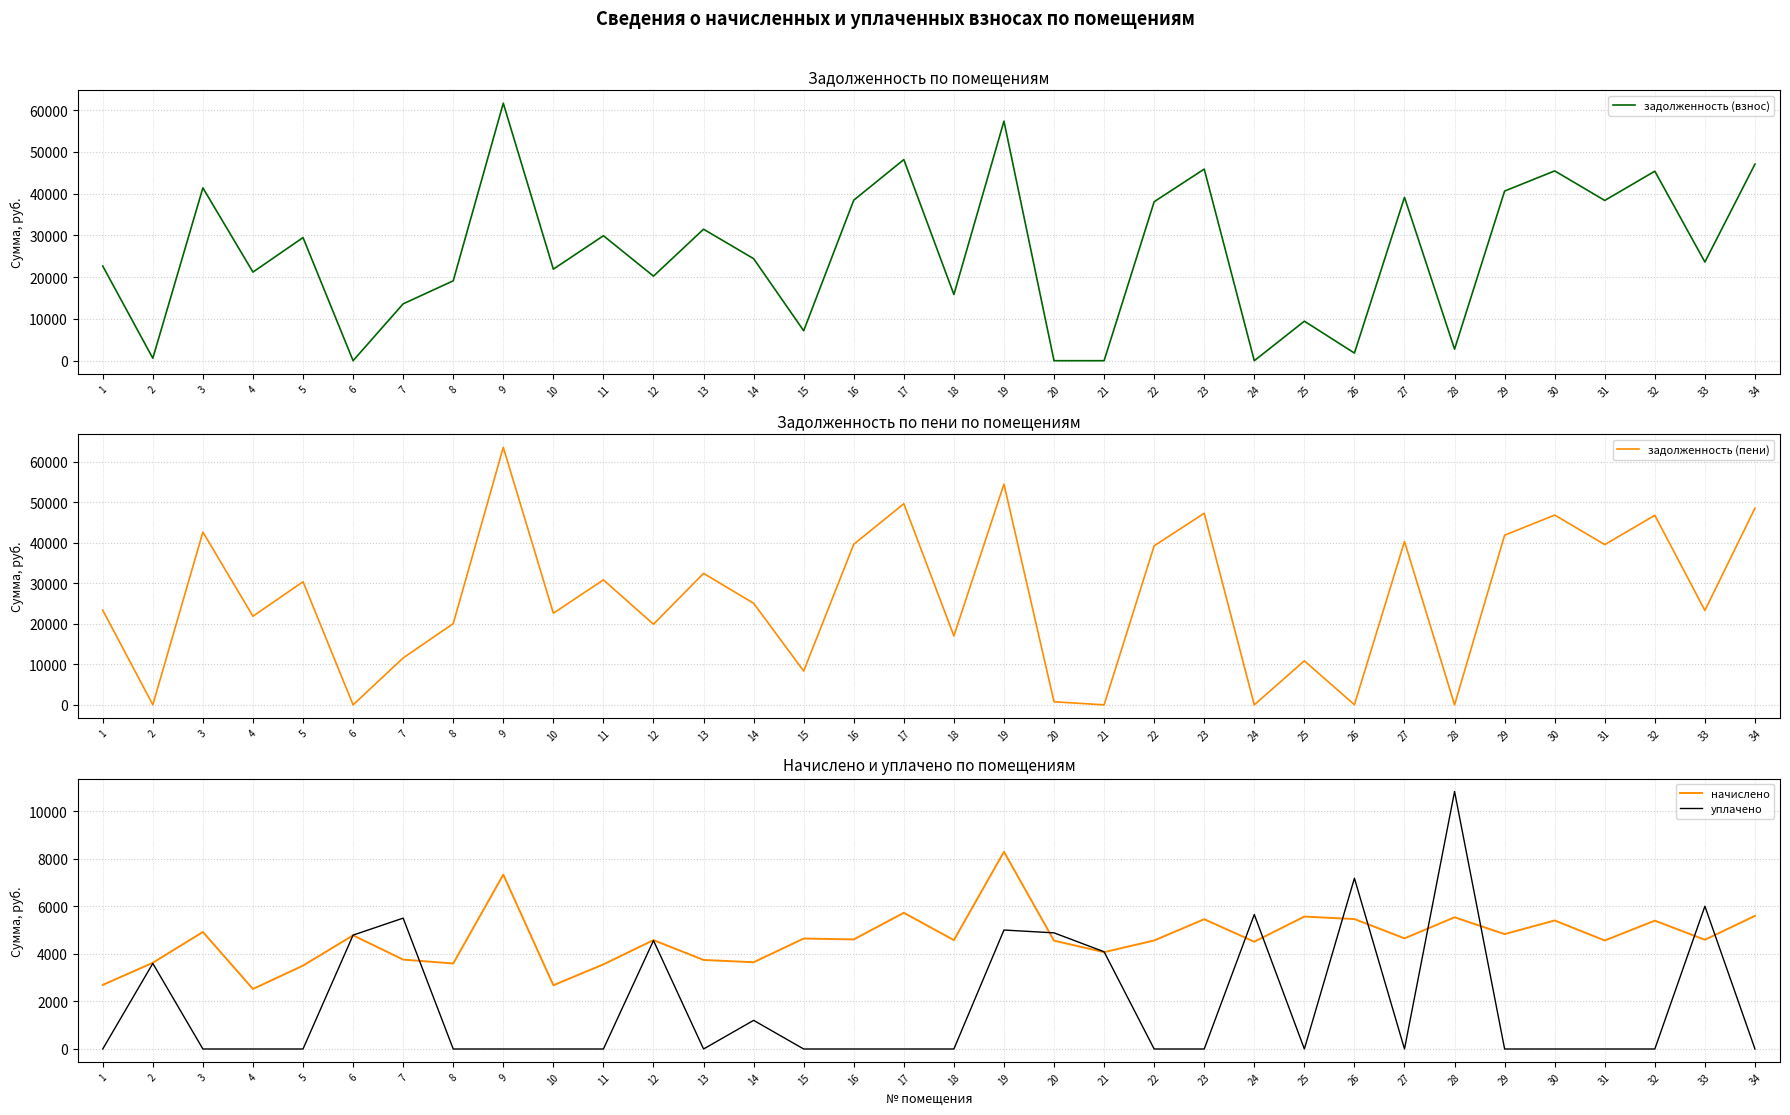

The начислено series shows 2693.3 at 1. True or false?

True